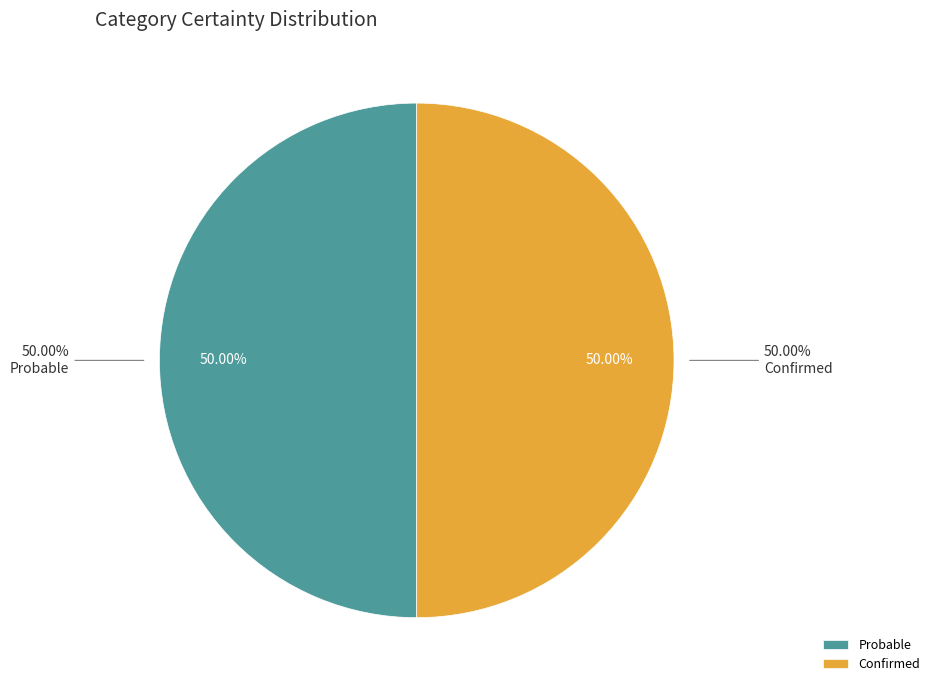

Rank the categories by value from lowest to highest.

Confirmed, Probable